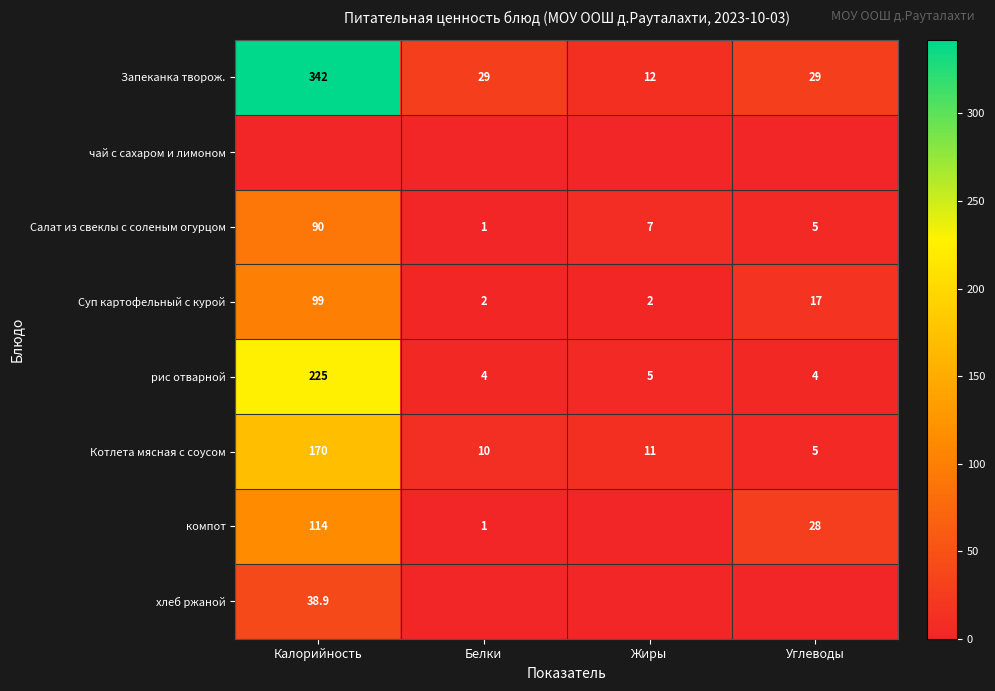

The Суп картофельный с курой series shows 6.5 at Углеводы. True or false?

False